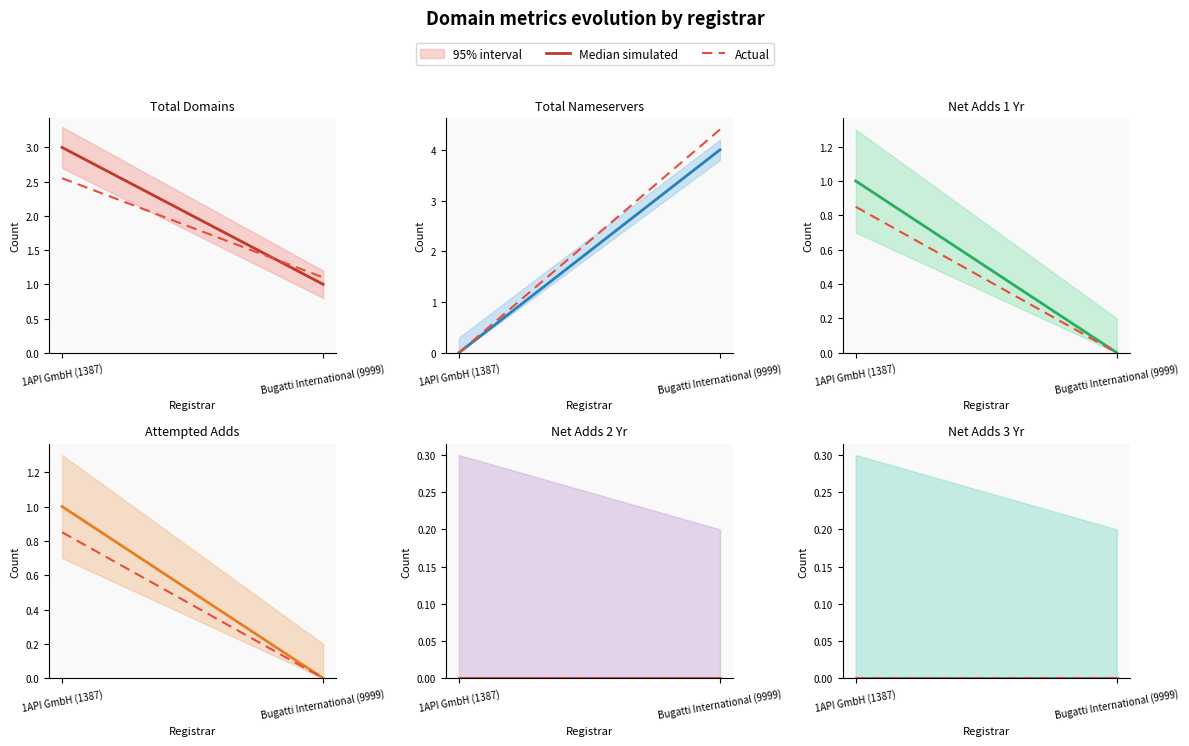

What is the difference between the attempted-adds values at 1API GmbH (1387) and Bugatti International (9999)?

1